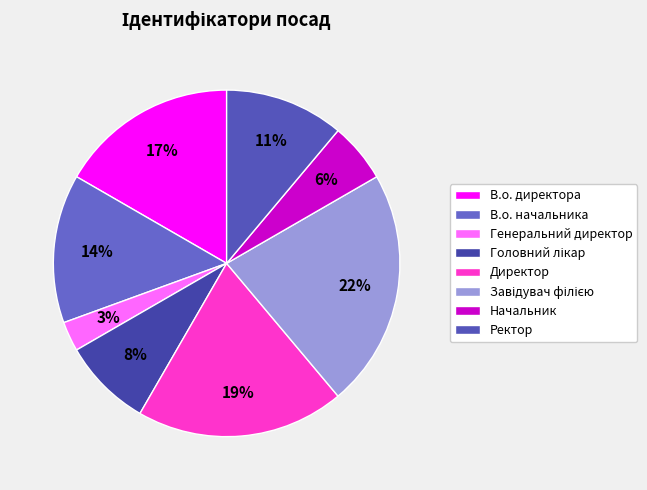

To the nearest percent, what is the combined percentage of Директор and Завідувач філією?

42%